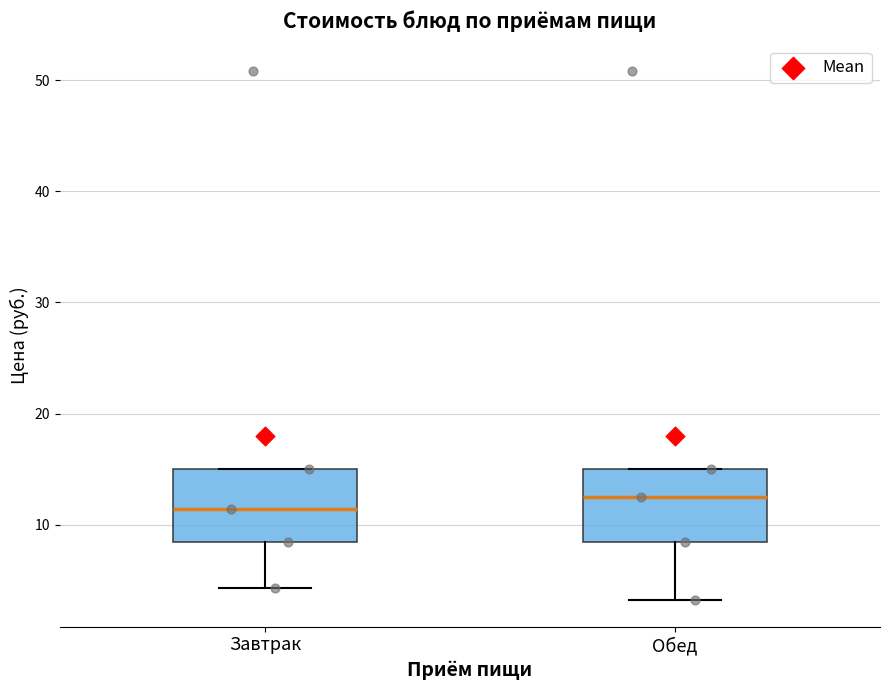

Which box's median line is the lowest?

Завтрак